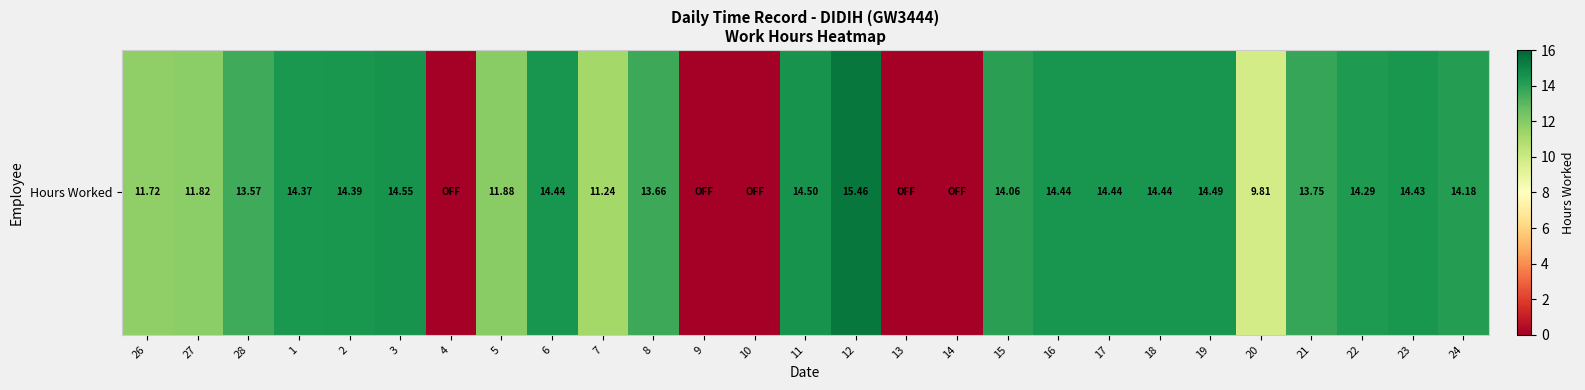

What is the greatest value displayed?

15.5